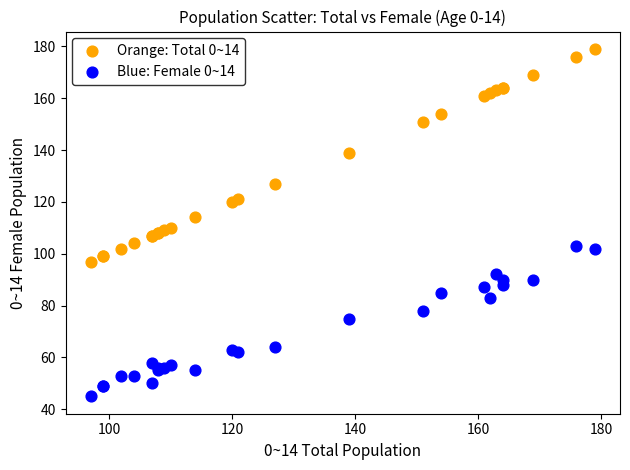

Which series contains the lowest Y value?

Blue: Female 0~14